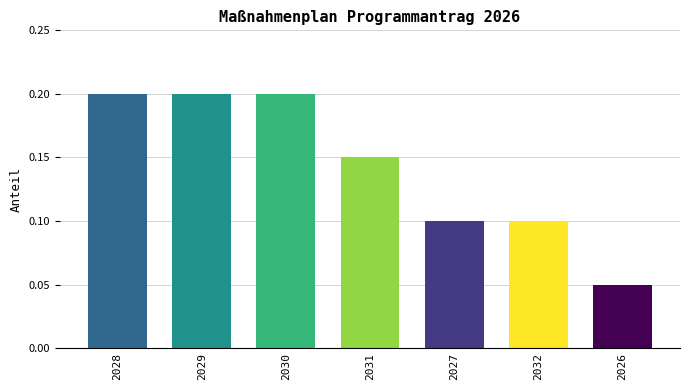

What is the label of the 5th bar from the right?

2030